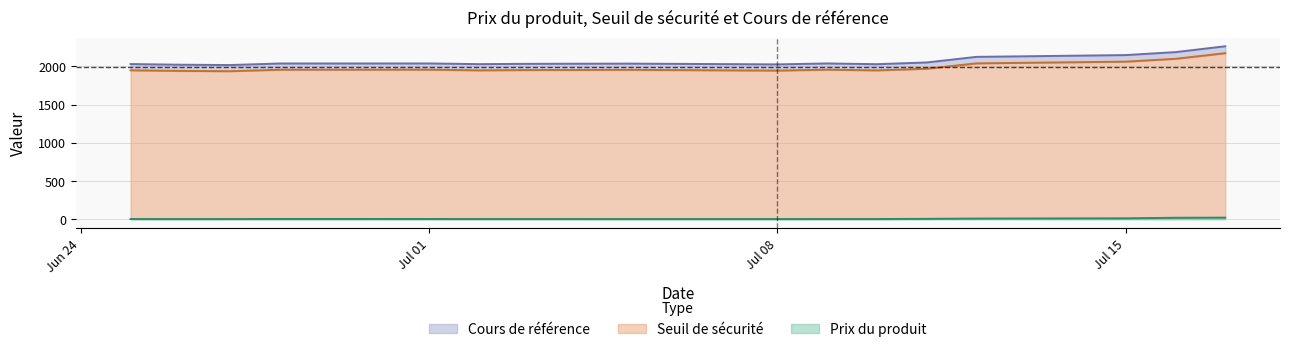

What is the difference between the Seuil de sécurité values at 2024-06-28 and 2024-06-26?

15.4